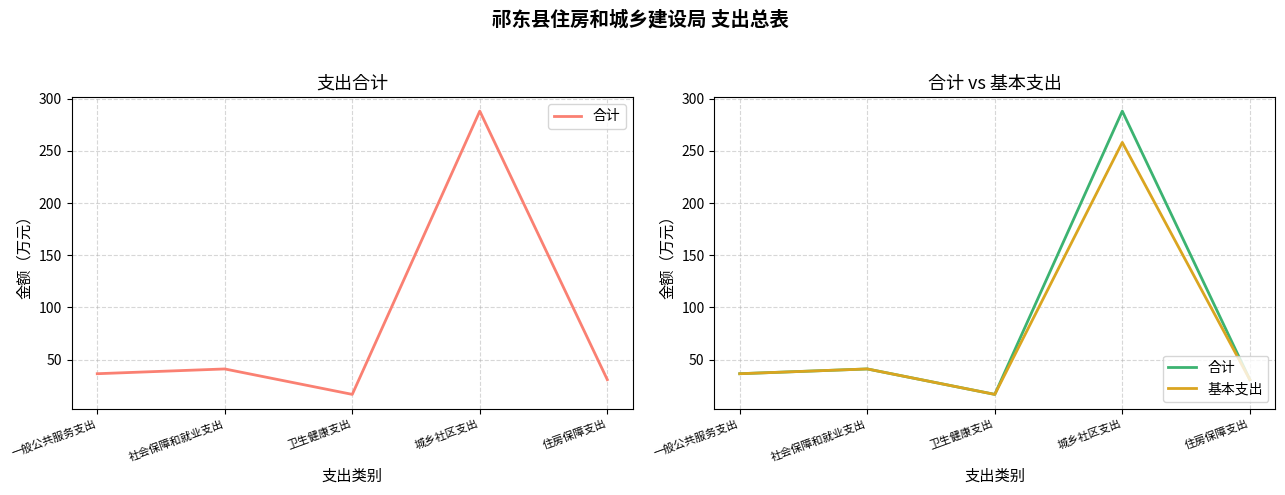

What is the value of the 基本支出 point at the 2nd from the left?

41.1